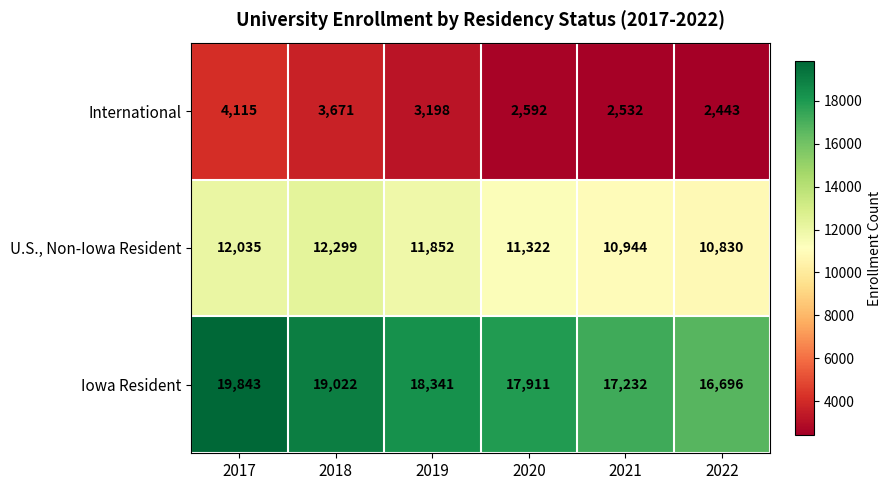

At how many categories does at least one series exceed 14974?

6